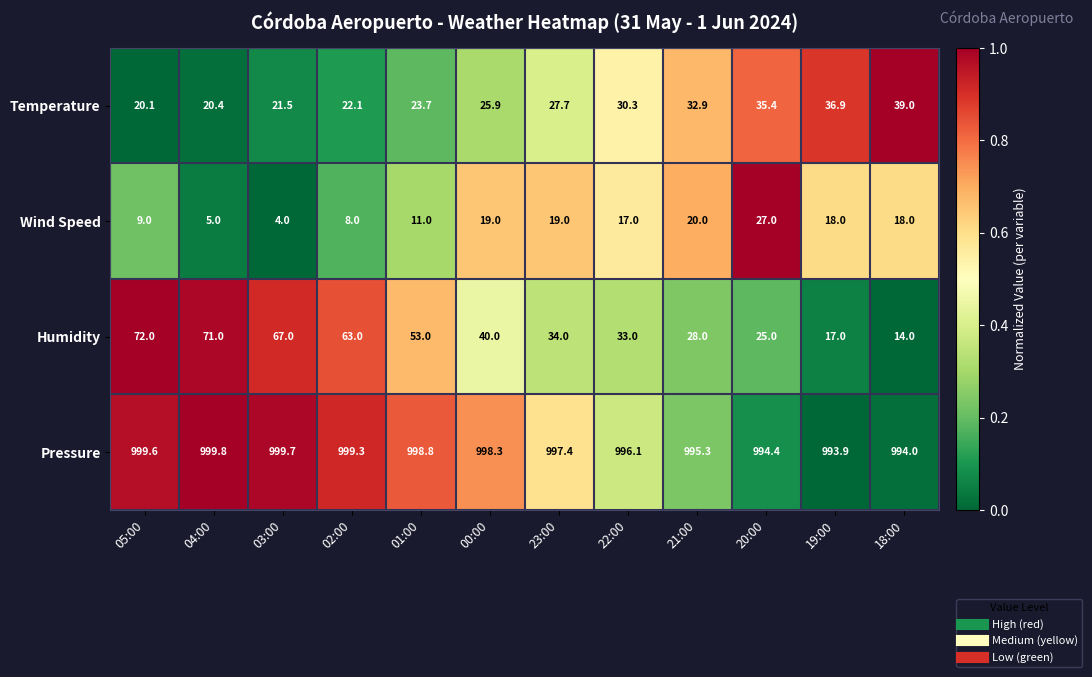

How many values in the Temperature series exceed 27?

6